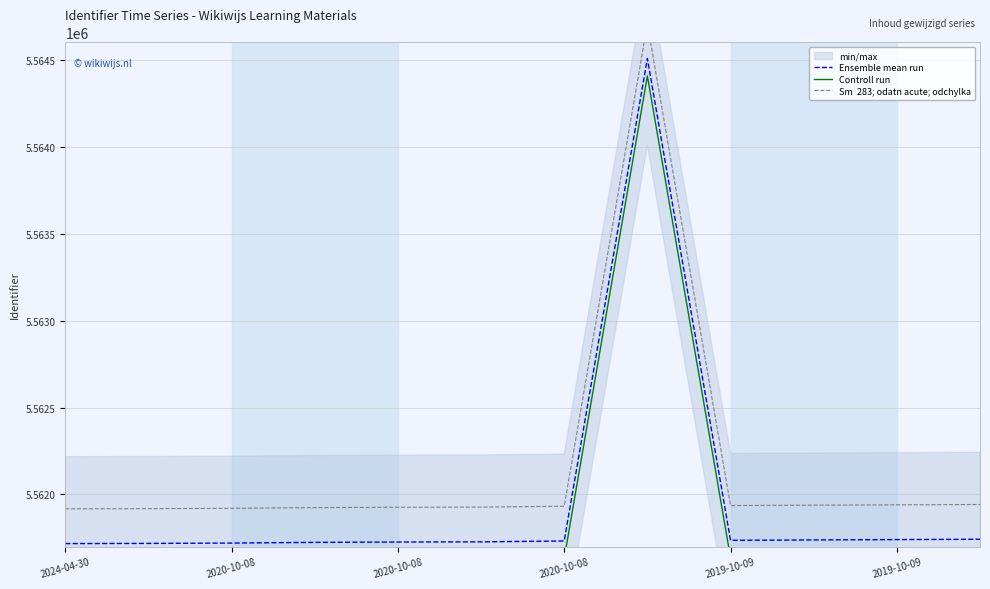

What is the label of the 4th point from the left?

2020-10-08